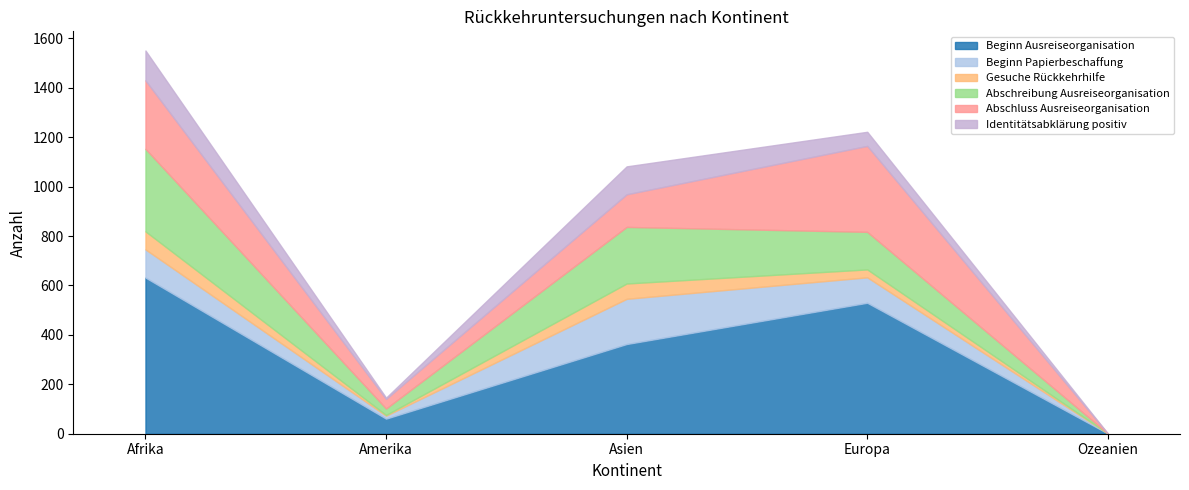

How many lines are shown in the chart?

6